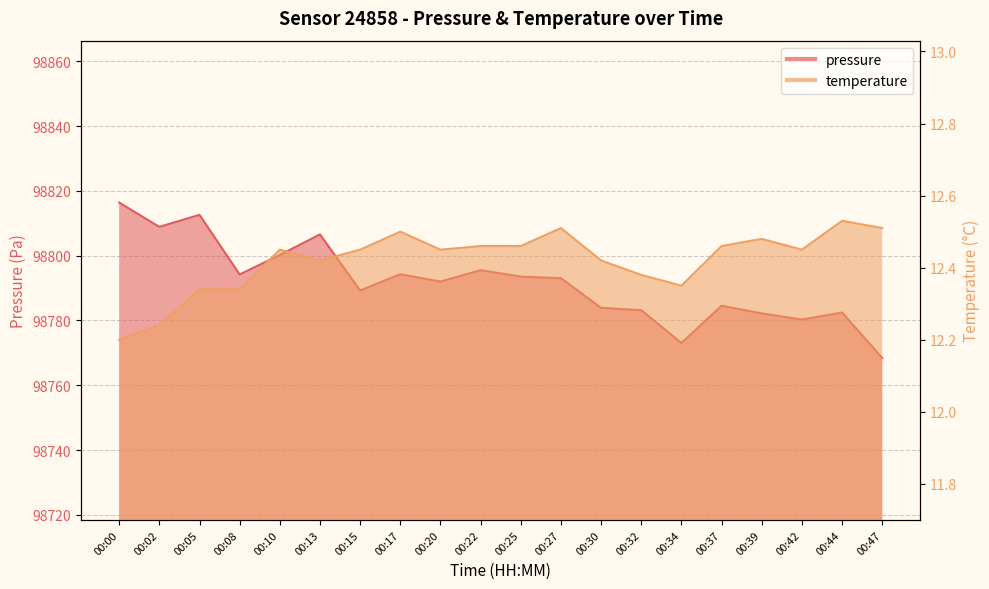

What value does the temperature series have at 00:25?

12.5